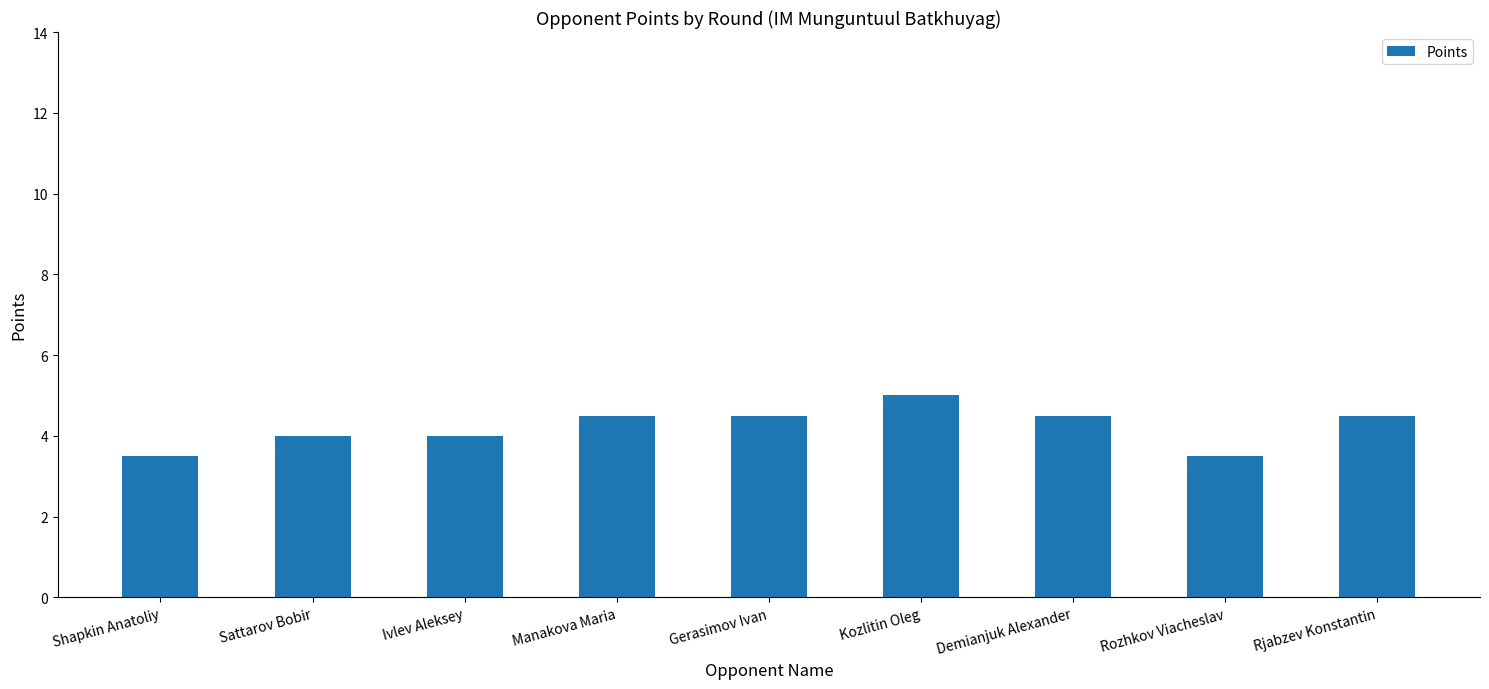

Count the values in the range 4 to 5.

7